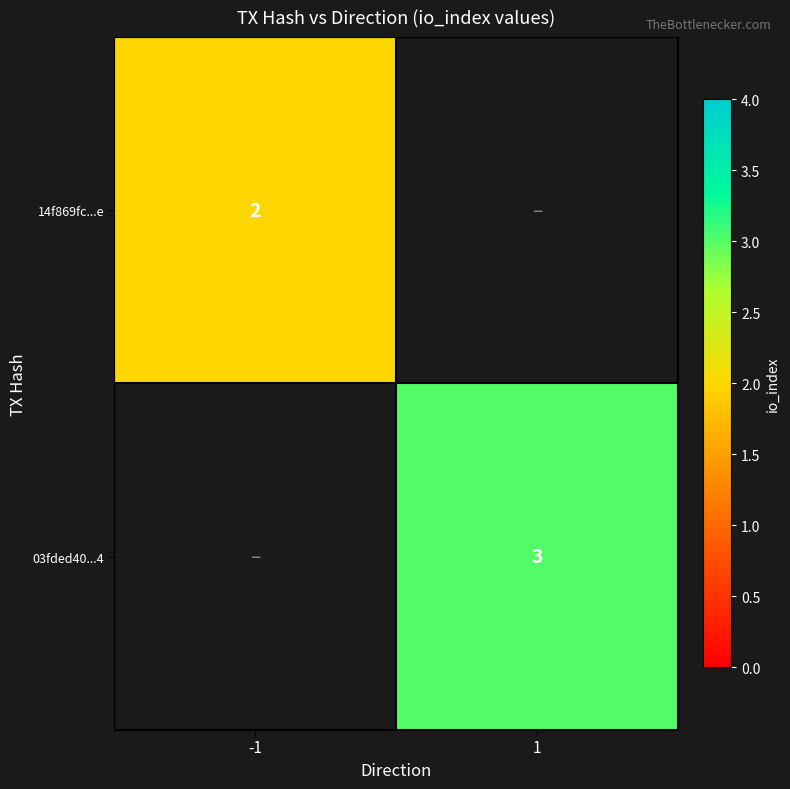

Is it true that 14f869fc...e equals 2 at -1?

True